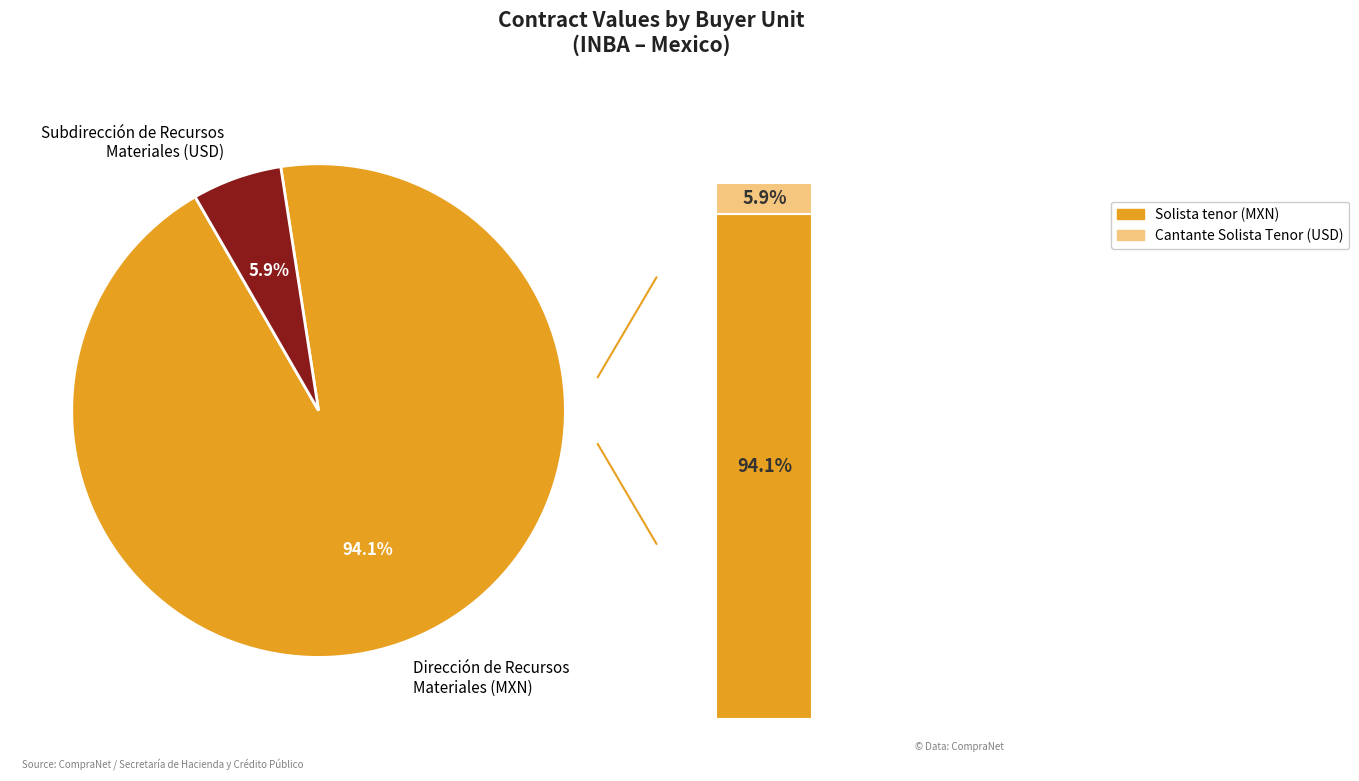

To the nearest percent, what percentage of the pie is Dirección de Recursos Materiales?

94%